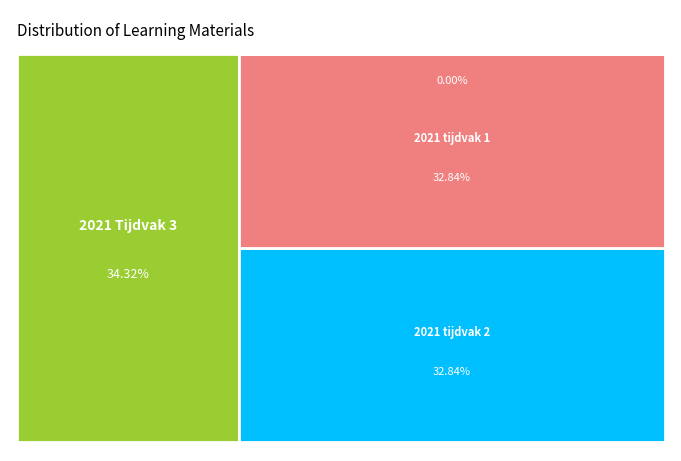

Does any single category account for the majority?

No